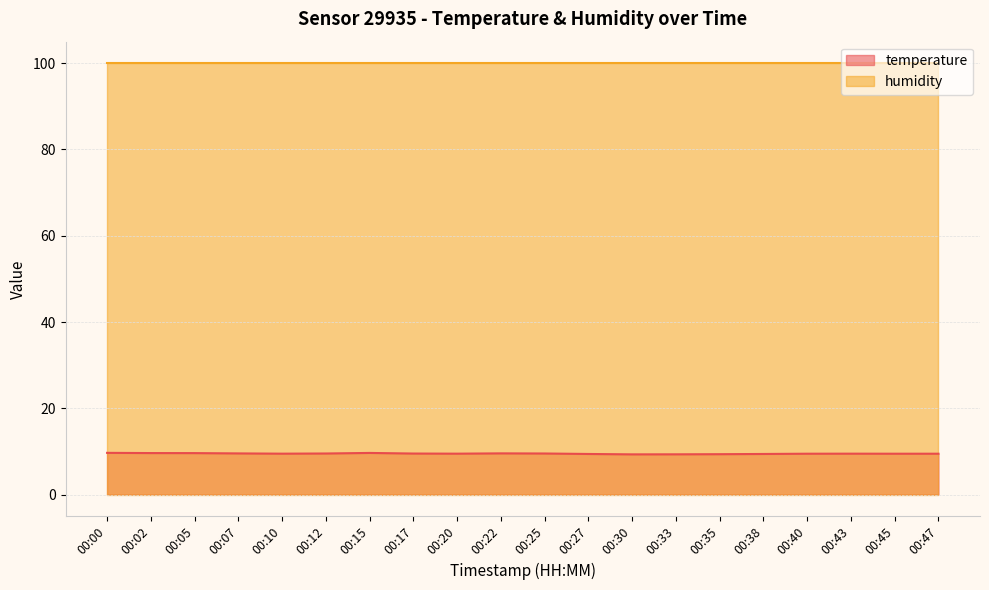

Which has a higher value, 00:05 or 00:27?

00:05